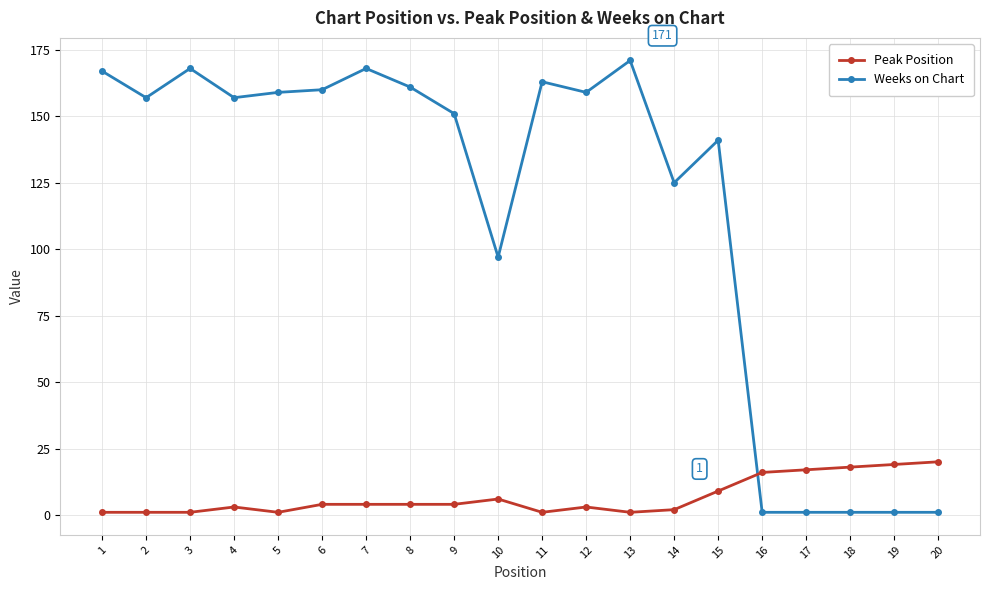

Does the chart have visible grid lines?

Yes